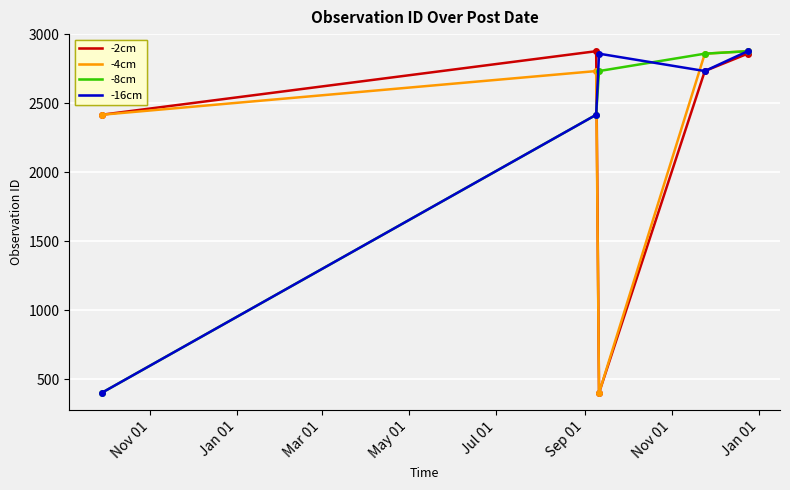

Reading right to left, extract all data points from this chart.

-2cm: 2860	2734	400	2878	2417
-4cm: 2878	2860	400	2734	2417
-8cm: 2878	2860	2734	2417	400
-16cm: 2878	2734	2860	2417	400